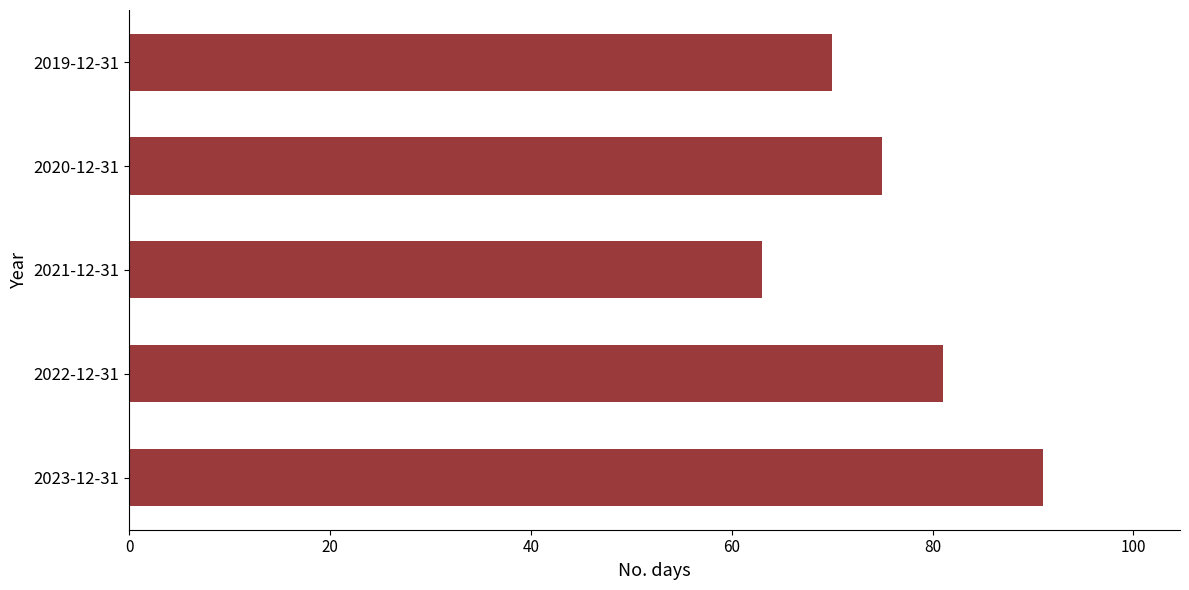

Rank the categories by value from highest to lowest.

2023-12-31, 2022-12-31, 2020-12-31, 2019-12-31, 2021-12-31